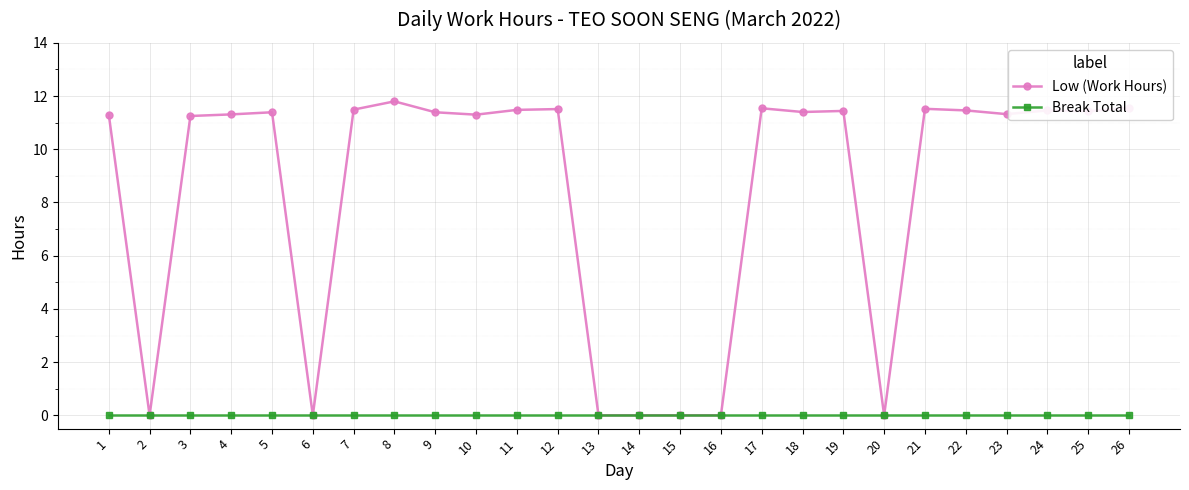

Is it true that Break Total equals 0.0 at 25?

True